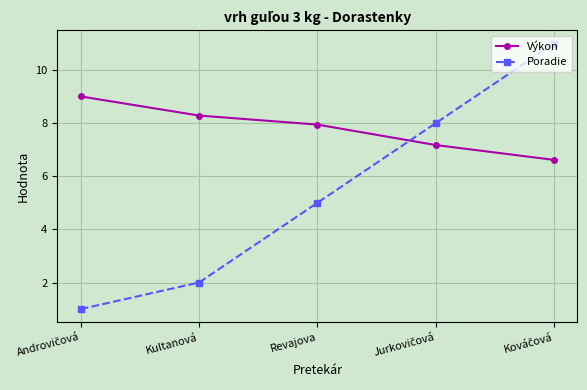

The value of Poradie at Kultanová is 2.0. True or false?

True